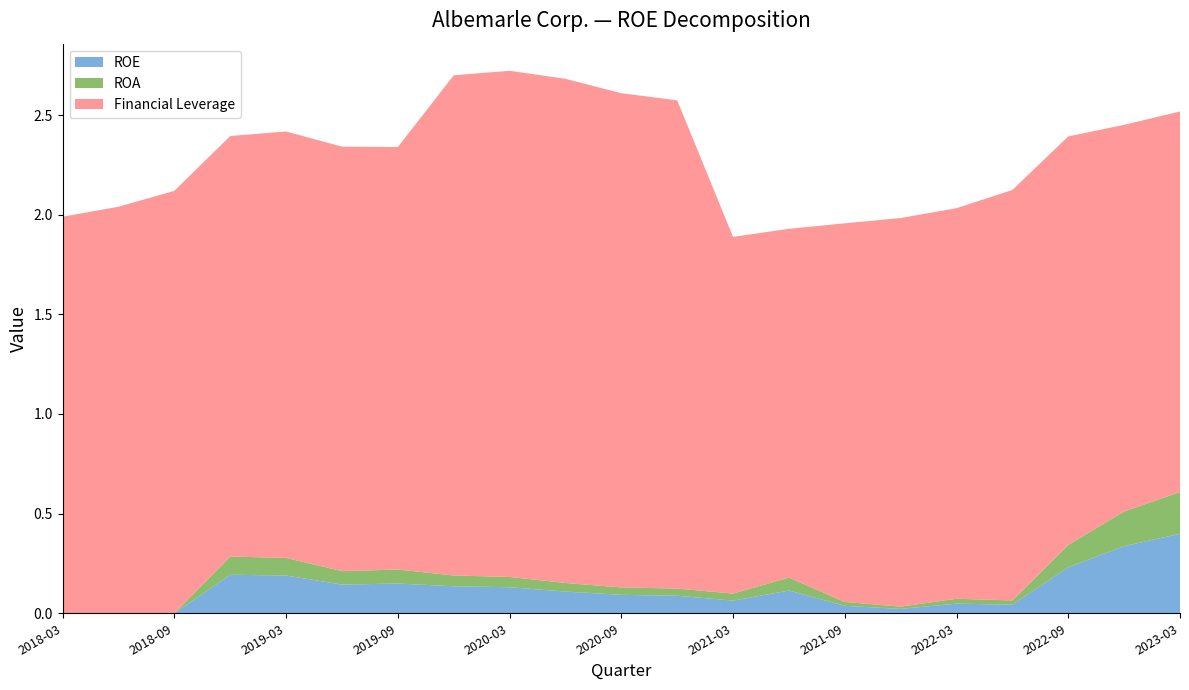

Reading right to left, what are all the values shown in this chart?

ROE: 0.4	0.3	0.2	0.0	0.0	0.0	0.0	0.1	0.1	0.1	0.1	0.1	0.1	0.1	0.1	0.1	0.2	0.2	0.0	0.0	0.0
ROA: 0.2	0.2	0.1	0.0	0.0	0.0	0.0	0.1	0.0	0.0	0.0	0.0	0.1	0.1	0.1	0.1	0.1	0.1	0.0	0.0	0.0
Financial Leverage: 1.9	1.9	2.0	2.1	2.0	1.9	1.9	1.8	1.8	2.5	2.5	2.5	2.5	2.5	2.1	2.1	2.1	2.1	2.1	2.0	2.0